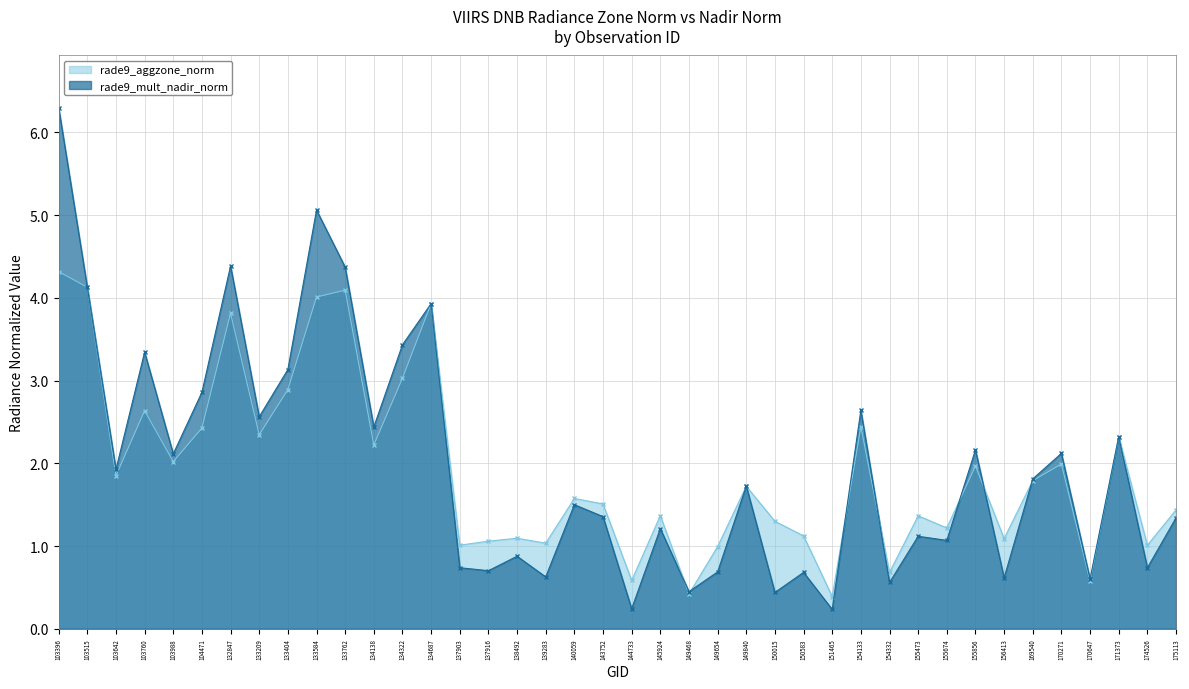

At which category does the chart reach its minimum across all series?

151465